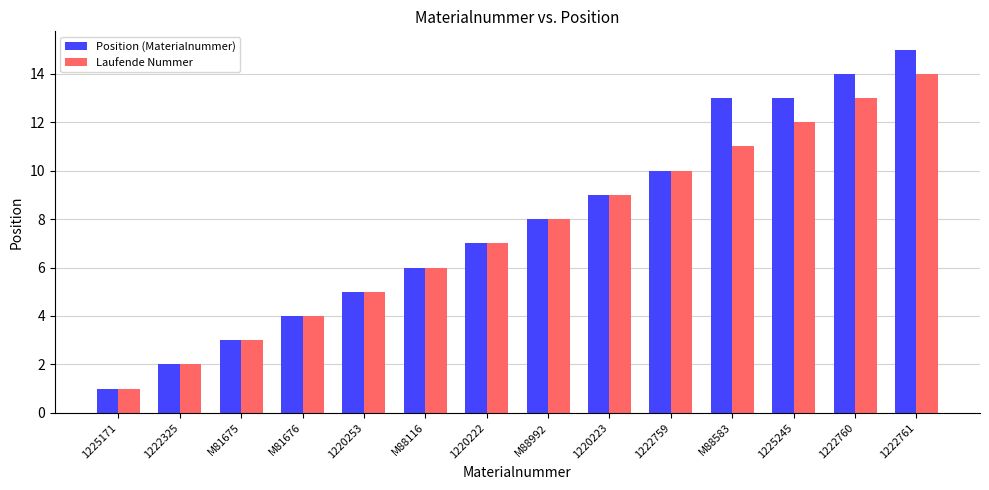

Reading left to right, transcribe all the data shown in this chart.

Position (Materialnummer): 1225171=1	1222325=2	M81675=3	M81676=4	1220253=5	M88116=6	1220222=7	M88992=8	1220223=9	1222759=10	M88583=13	1225245=13	1222760=14	1222761=15
Laufende Nummer: 1225171=1	1222325=2	M81675=3	M81676=4	1220253=5	M88116=6	1220222=7	M88992=8	1220223=9	1222759=10	M88583=11	1225245=12	1222760=13	1222761=14